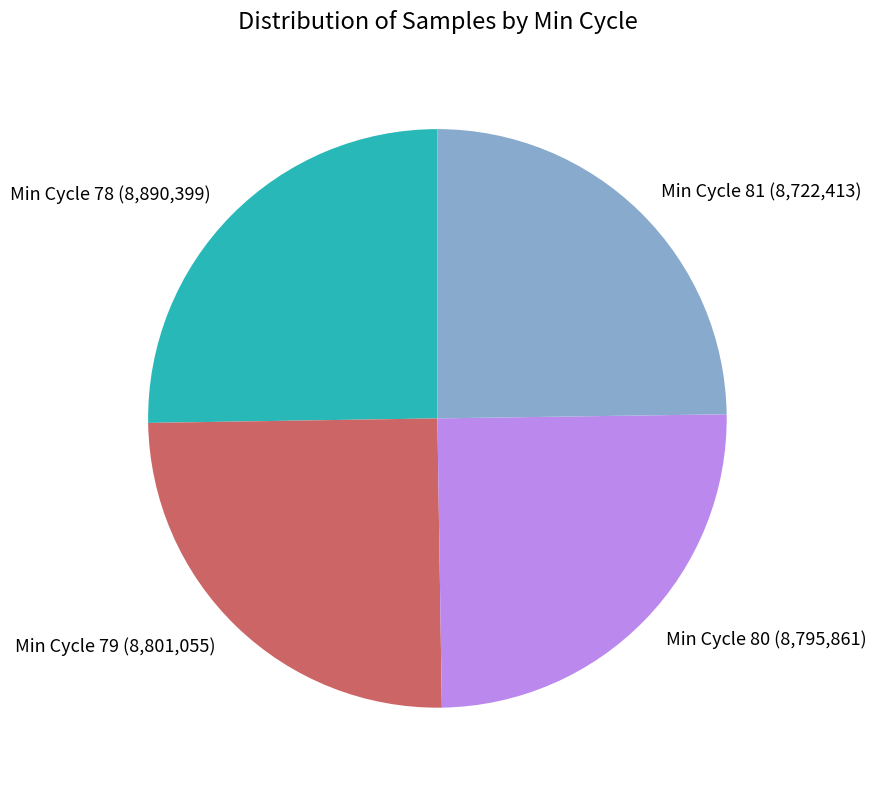

Is it true that Min Cycle 80 (8,795,861) is 25% of the pie?

True